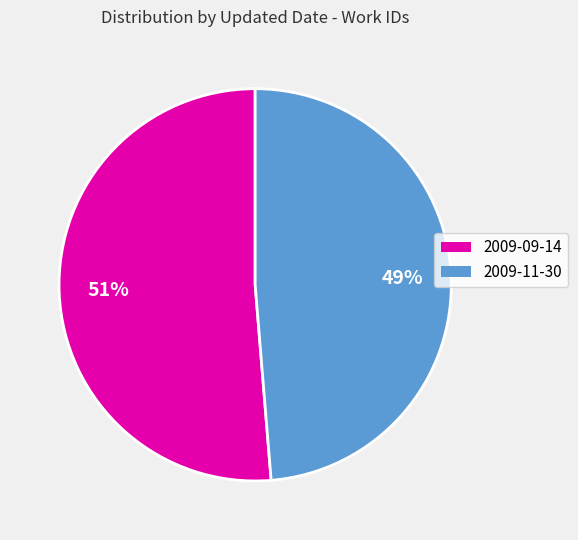

How many segments does this pie chart have?

2